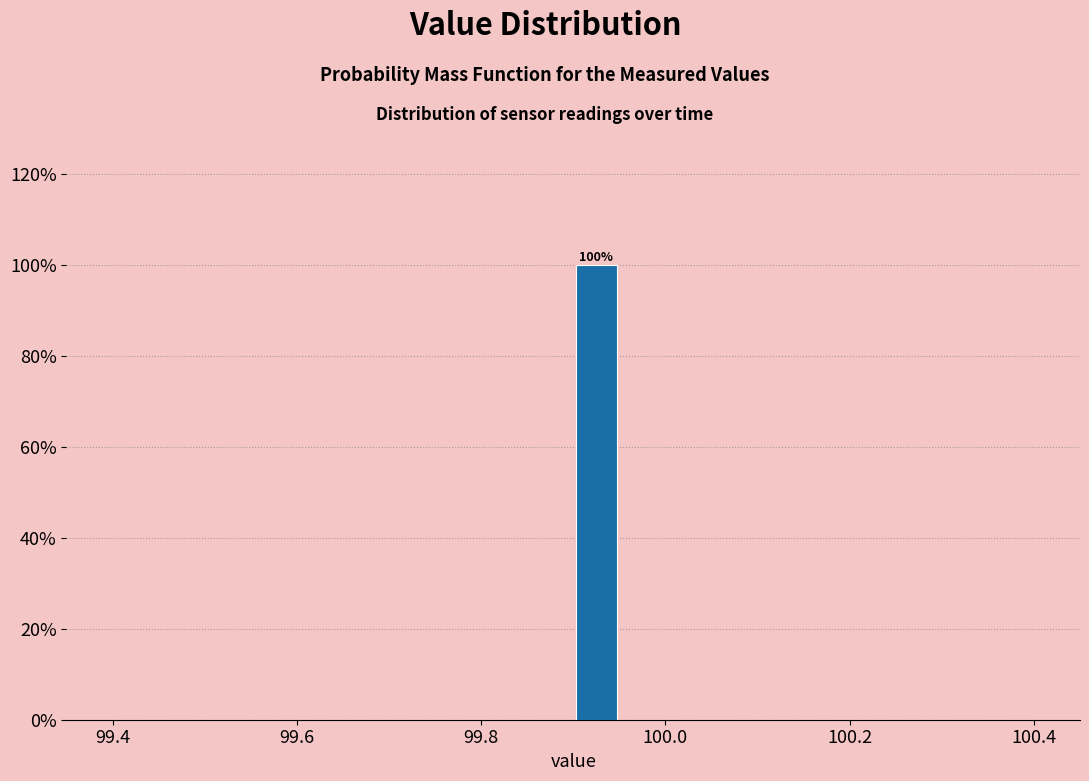

Read against the x-axis, roughly where is the centre of the tallest bar?

99.92